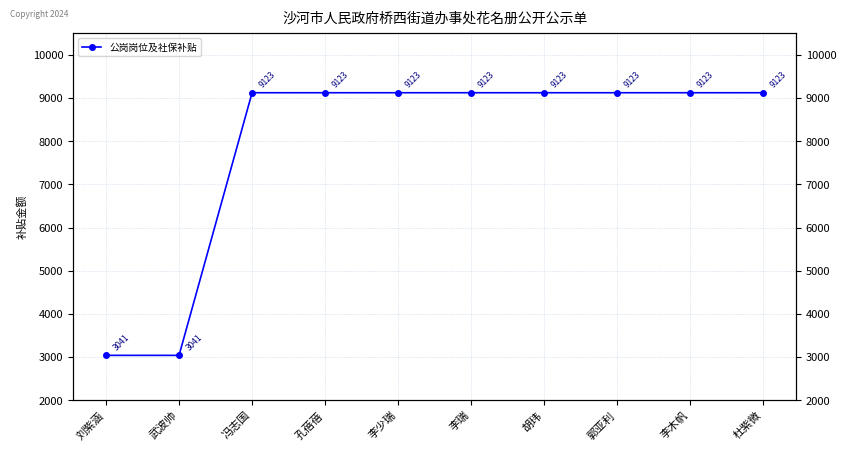

What is the value of the 4th point from the left?

9123.0